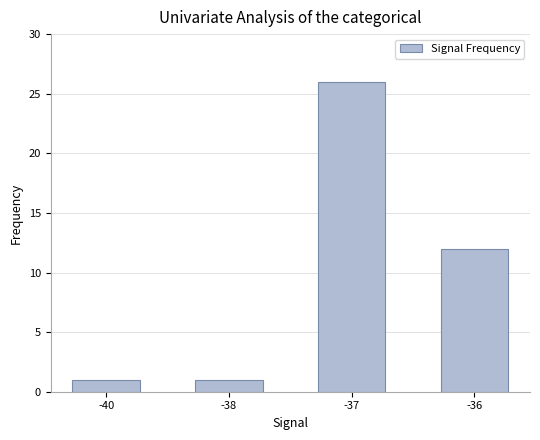

What is the change in value from -37 to -36?

-14